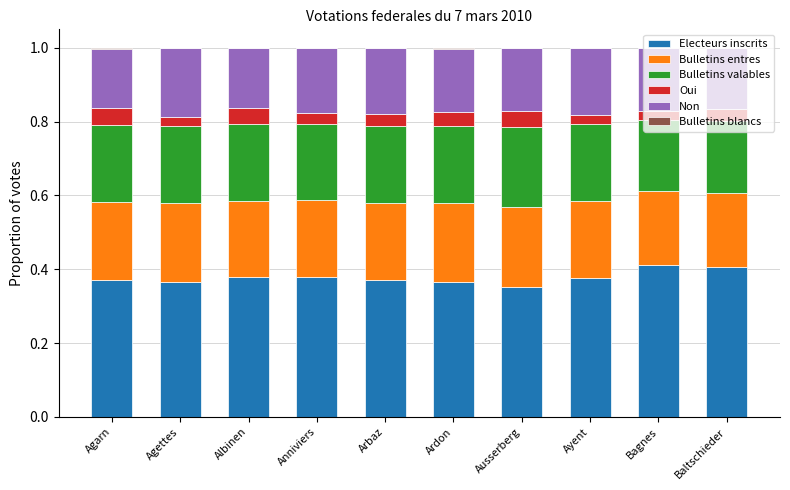

True or false: Electeurs inscrits has a value of 0.4 at Baltschieder.

True